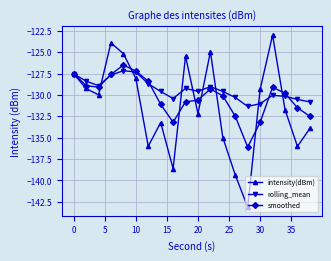

At how many categories does at least one series exceed -141?

20